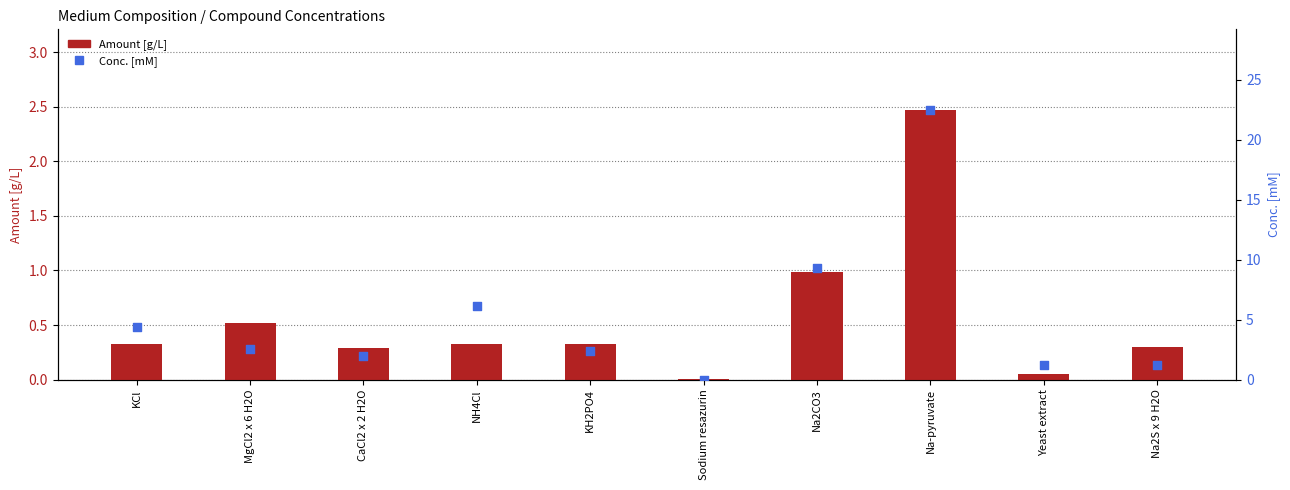

Is the value of Conc. [mM] at Yeast extract greater than the value of Amount [g/L] at Yeast extract?

Yes